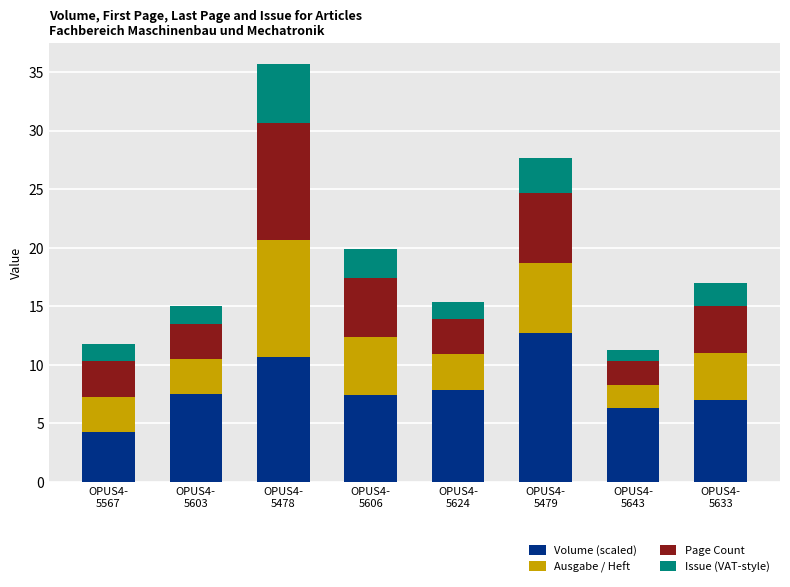

What is the lowest value of the Volume (scaled) series?

4.3